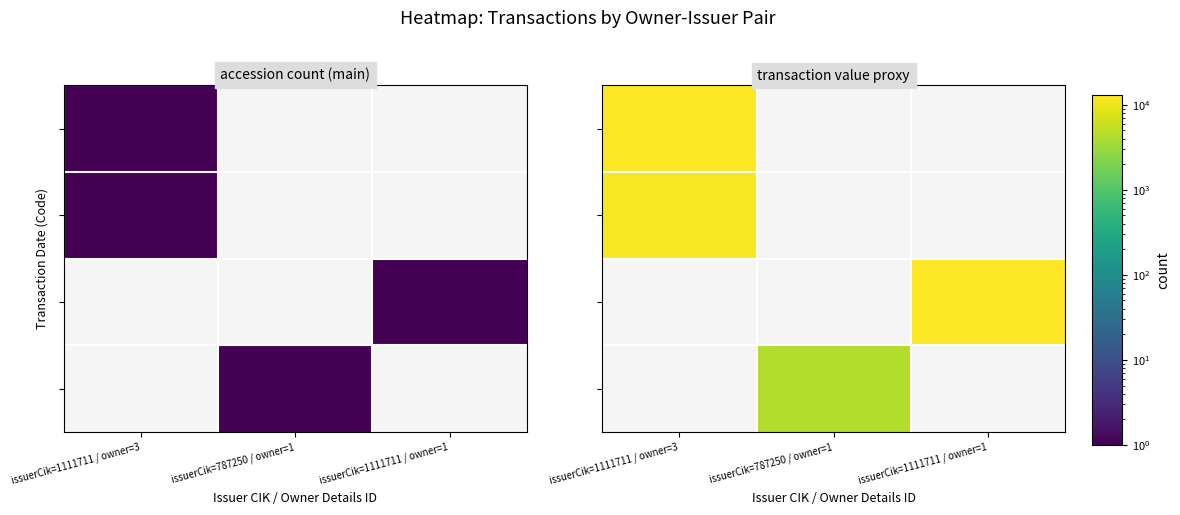

Which category has the lowest value across all series?

issuerCik=787250 / owner=1